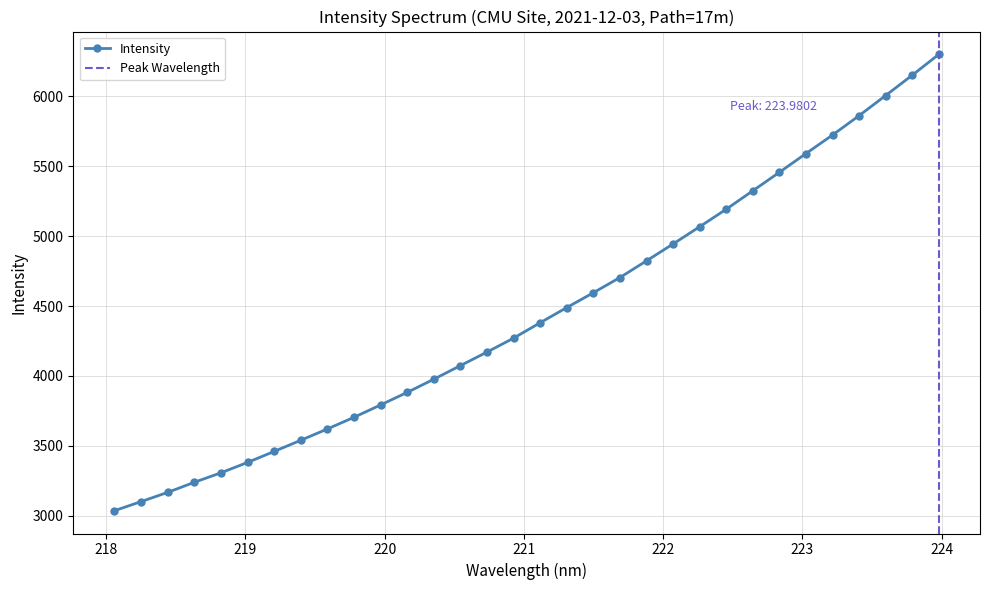

What is the smallest value displayed?

3036.1